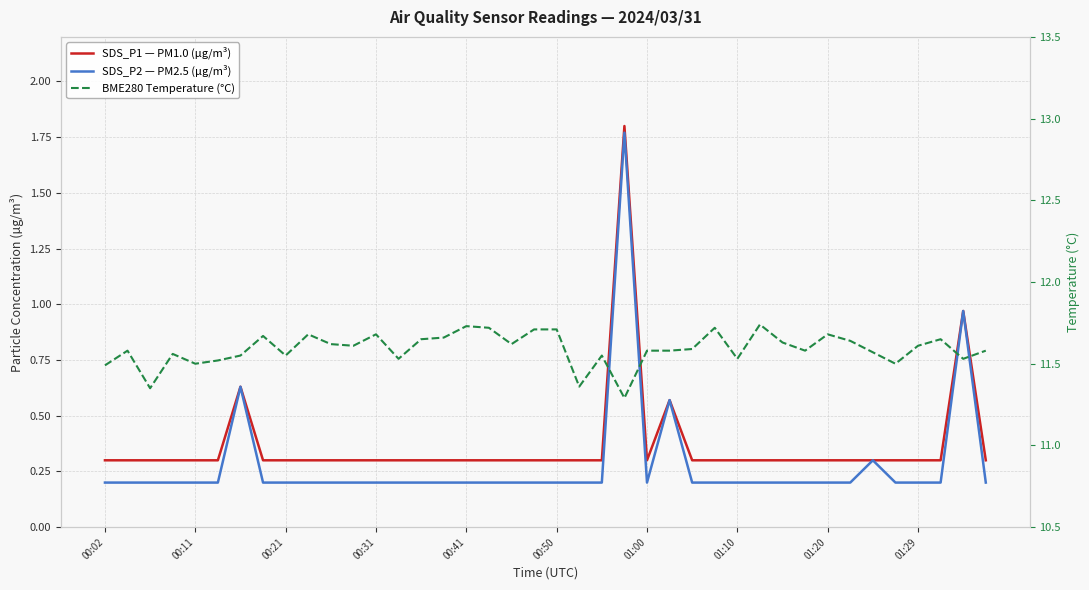

Is it true that SDS_P2 — PM2.5 (µg/m³) equals 0.3 at 35?

False